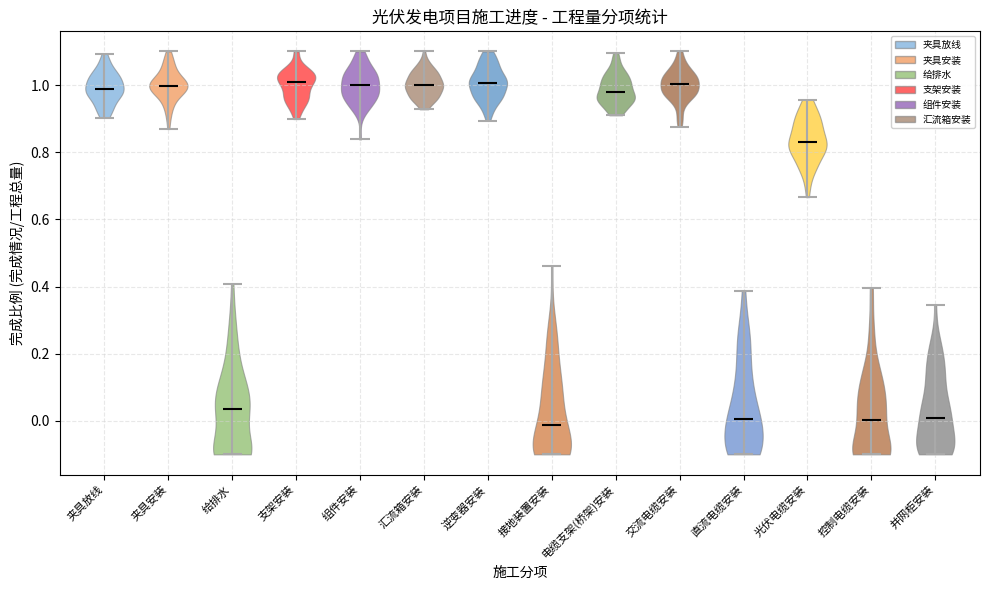

Where does the median line of the violin for 控制电缆安装 sit on the y-axis? The values are not printed on the chart, so give them approximately, as read against the axis.

0.00